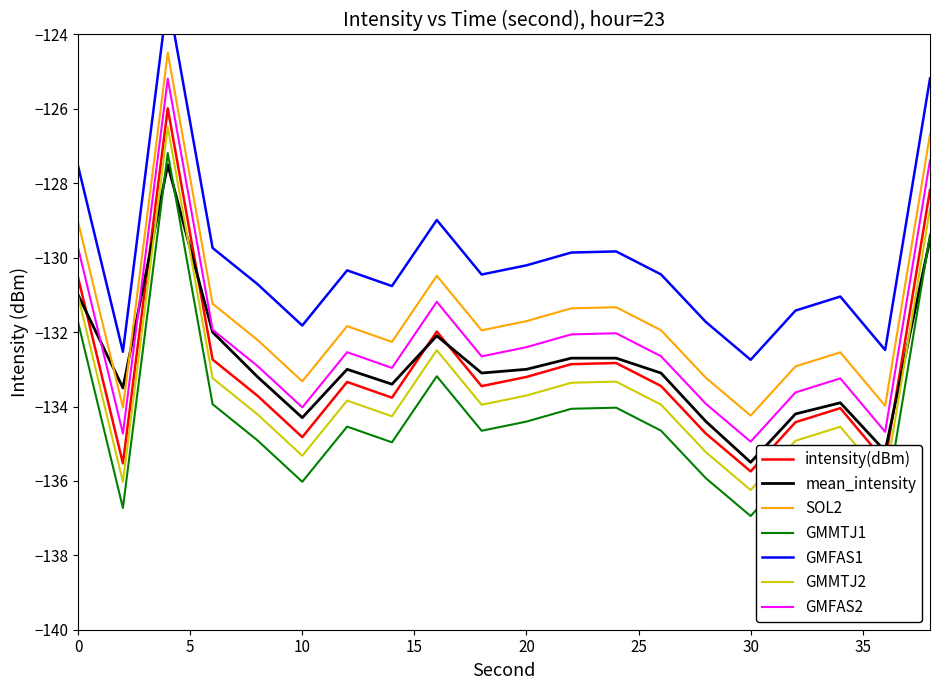

What is the maximum value for GMFAS2?

-125.2